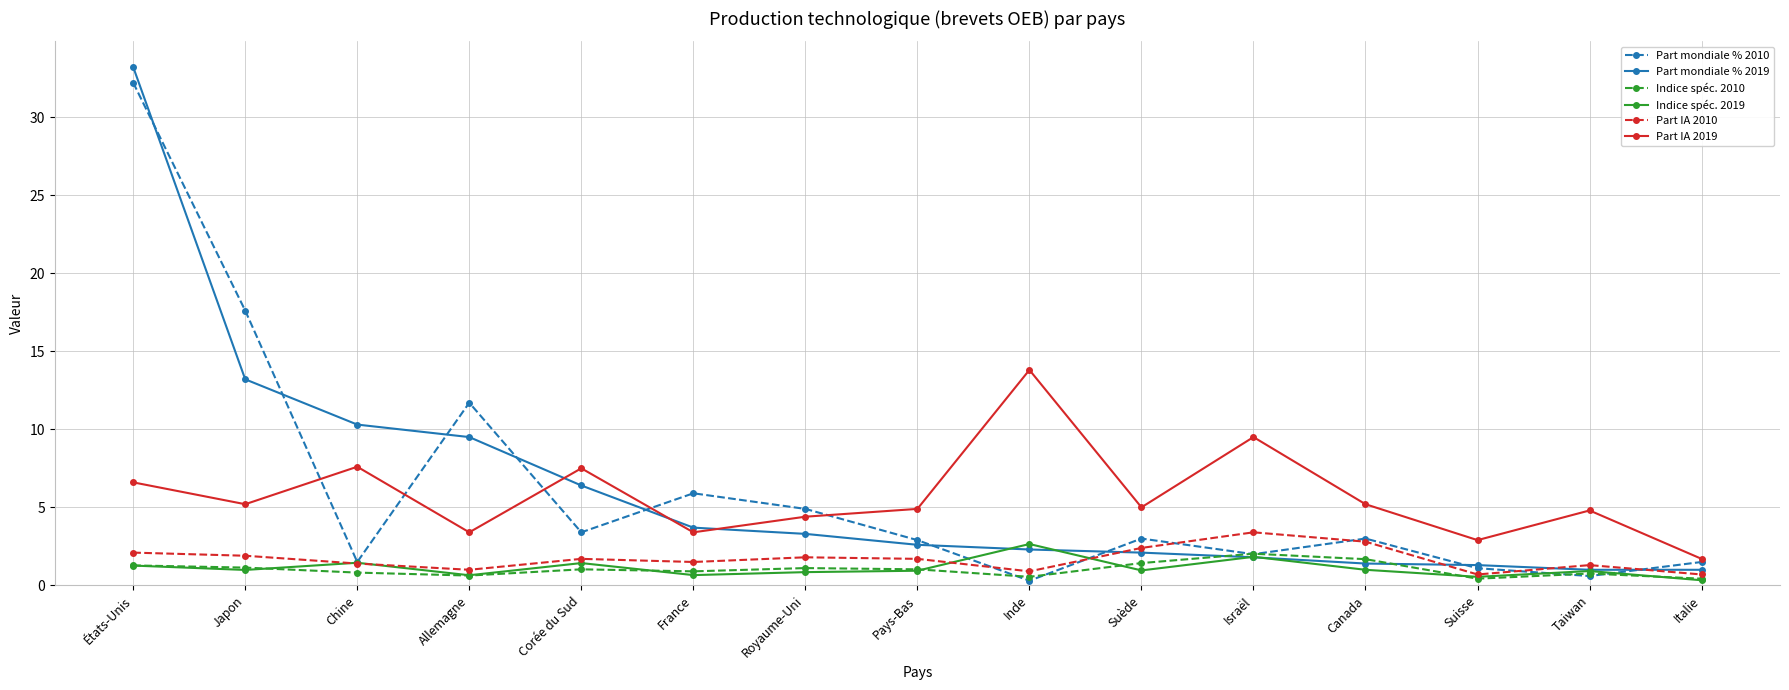

How many interior local valleys does the Part mondiale % 2010 series have?

5